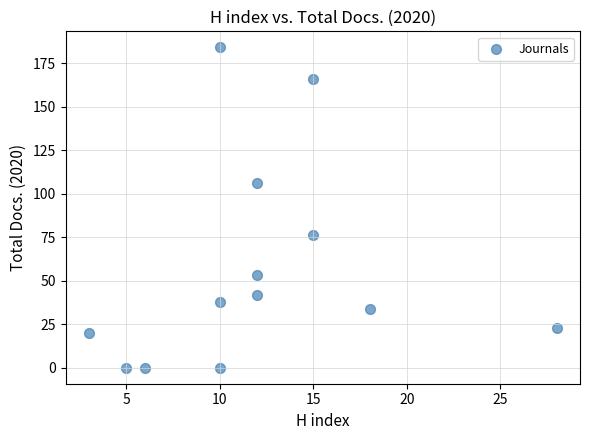

What is the range of X values (max minus min)?

25